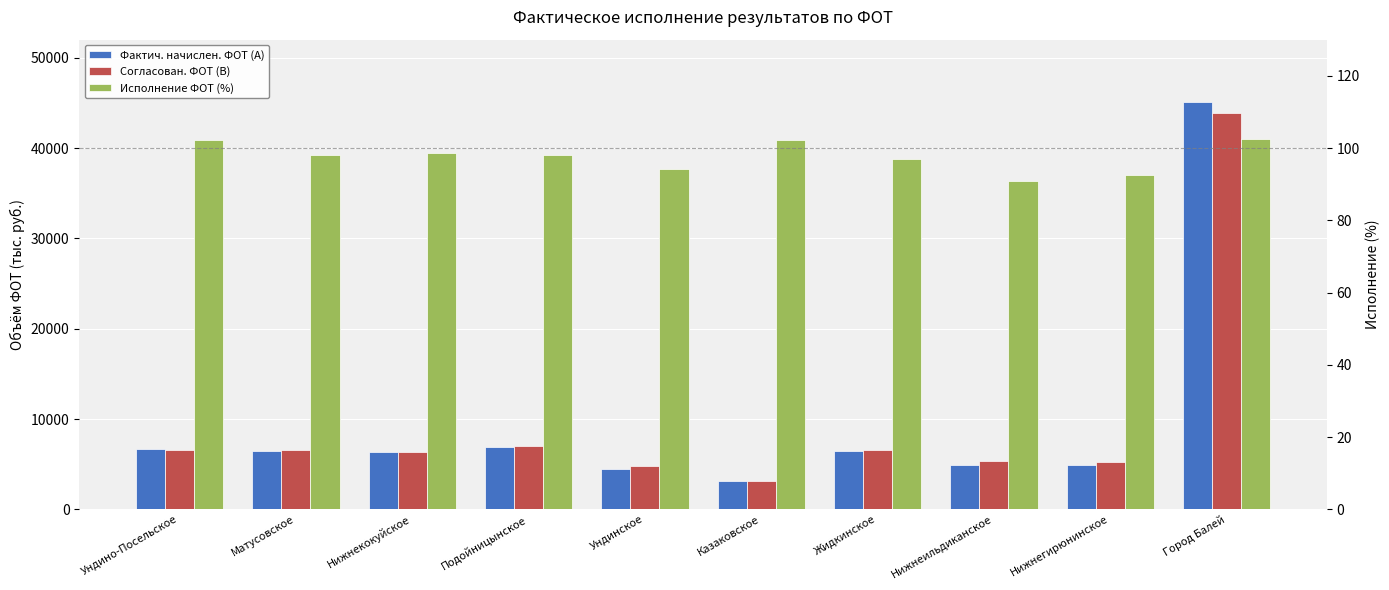

At Нижнекокуйское, list the series in order from largest to smallest.

Согласован. ФОТ (В), Фактич. начислен. ФОТ (А), Исполнение ФОТ (%)